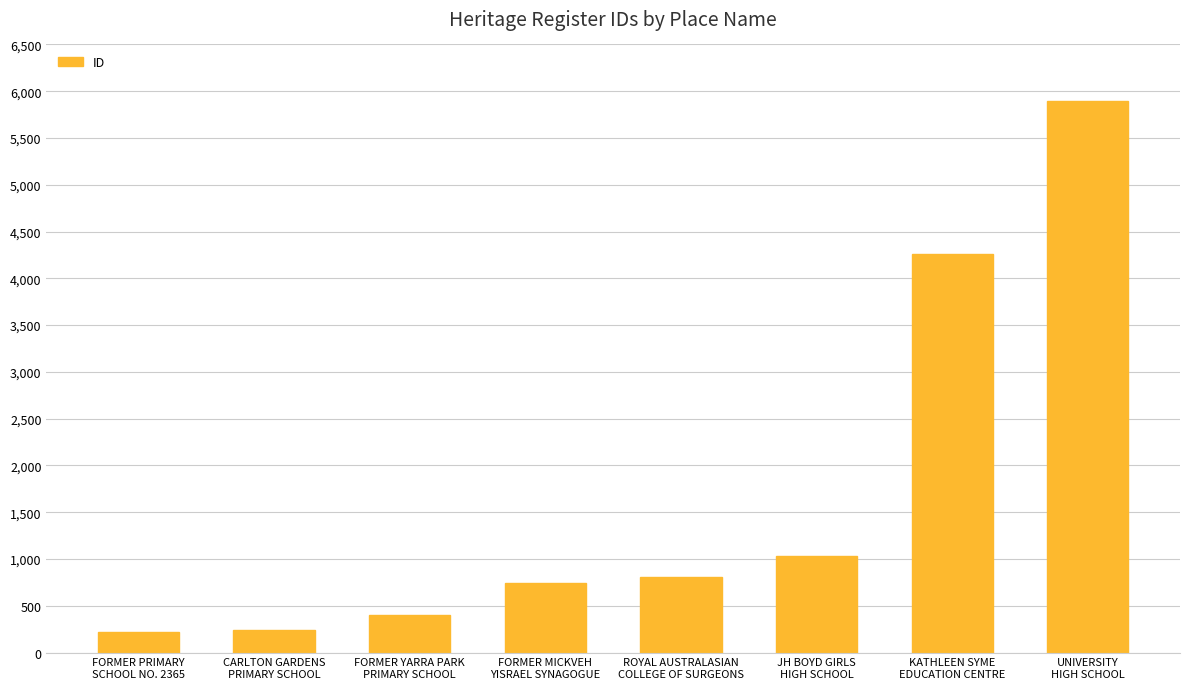

What is the average value?

1701